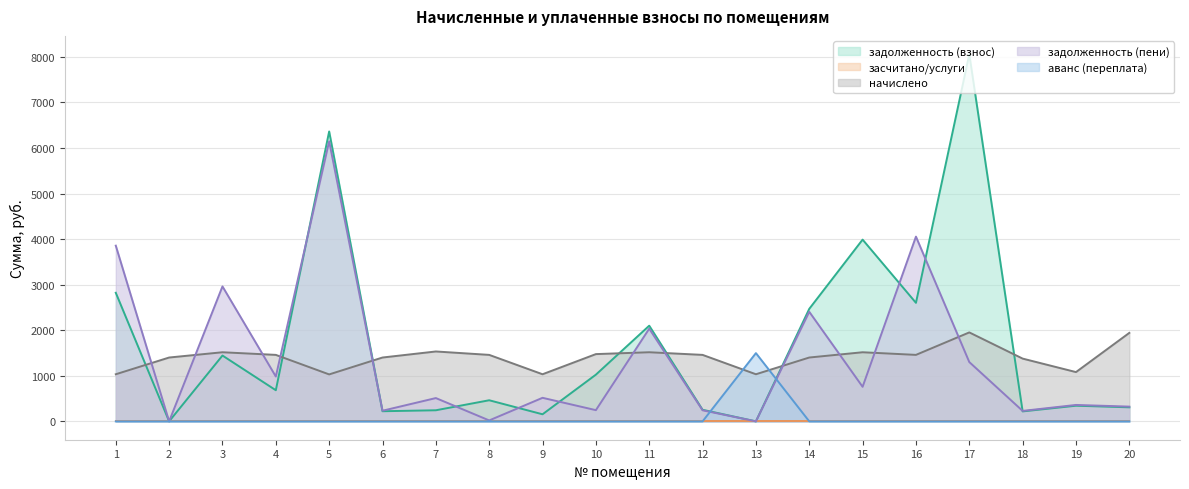

What is the maximum value for задолженность (взнос)?

8059.0